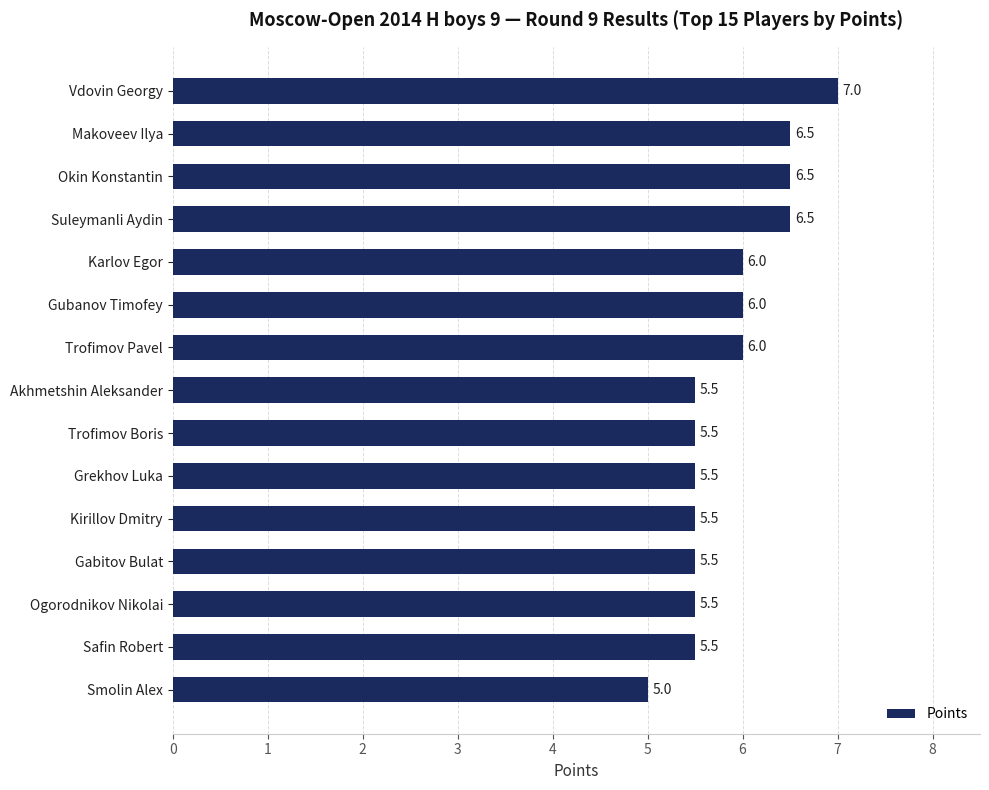

How many distinct data groups are displayed?

1